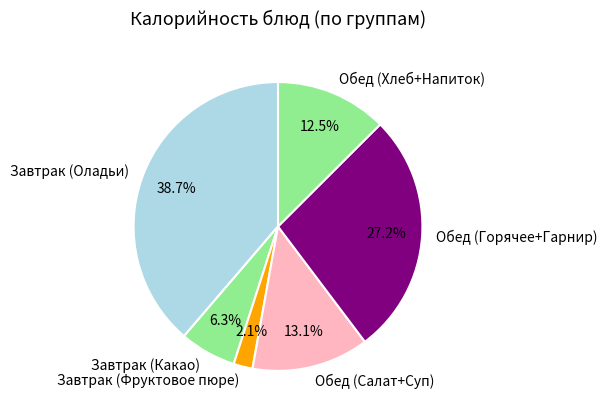

What is the total percentage of Завтрак (Фруктовое пюре) and Обед (Горячее+Гарнир)?

29.3%